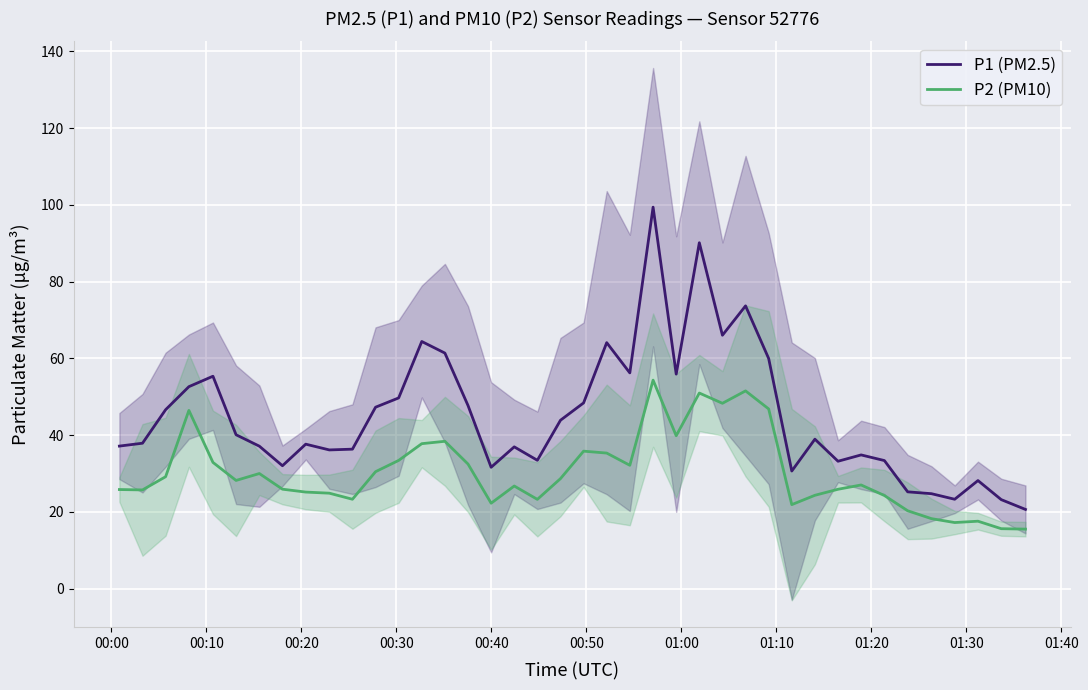

True or false: P1 (PM2.5) and P2 (PM10) intersect in this chart.

False